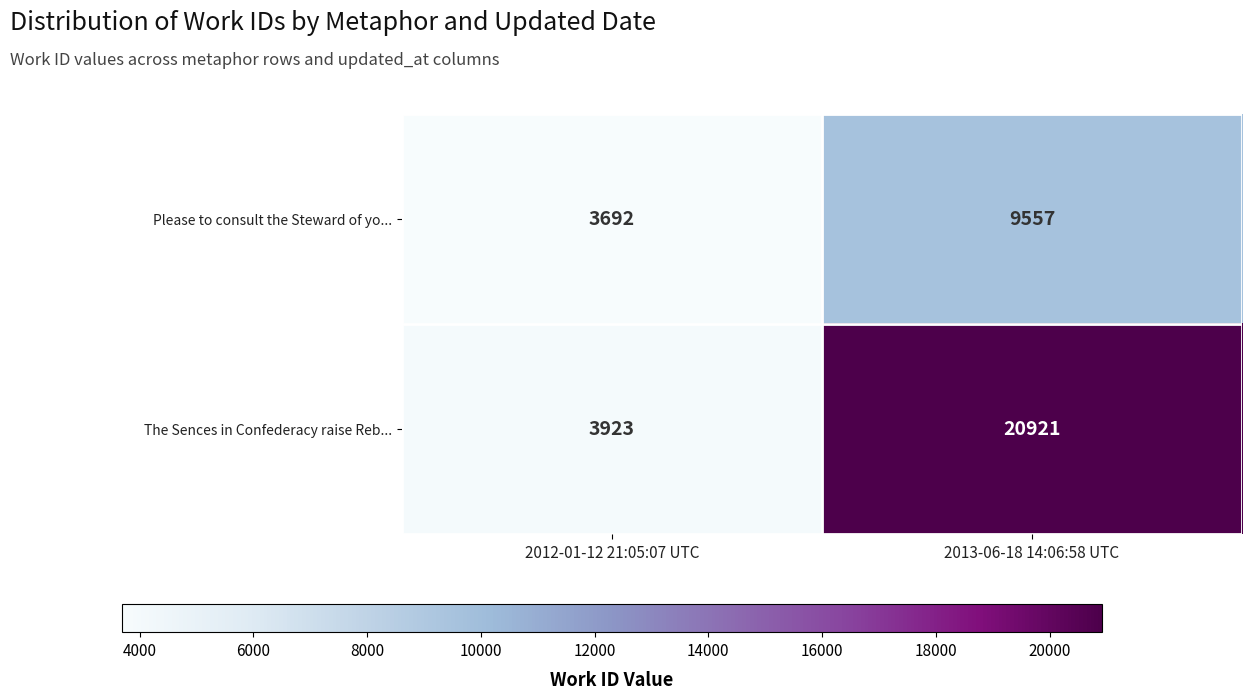

What is the sum of all The Sences in Confederacy raise Reb... values?

24844